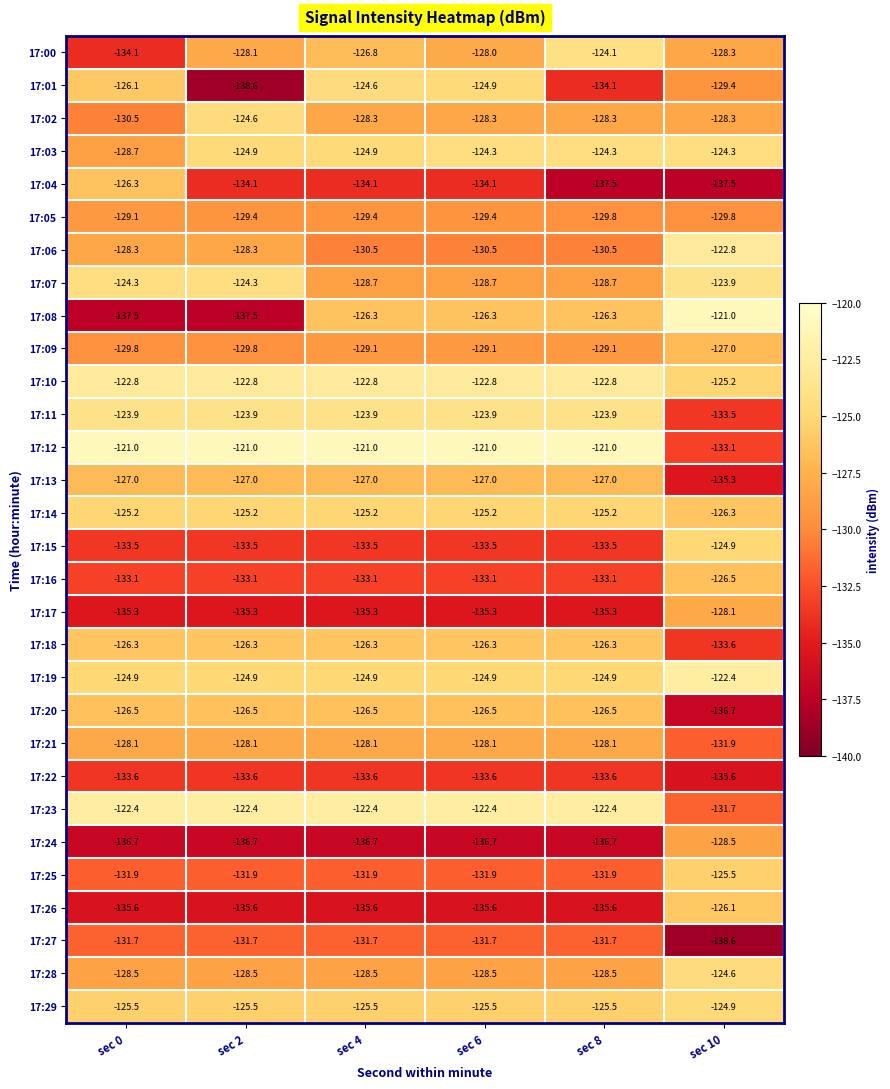

Where does the 17:24 series first go above -136?

sec 10